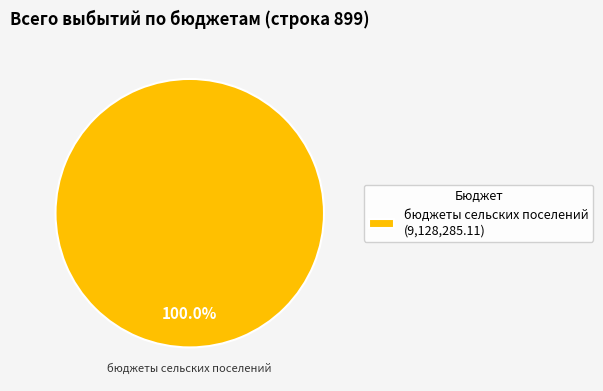

What is the majority slice?

бюджеты сельских поселений (9,128,285.11)